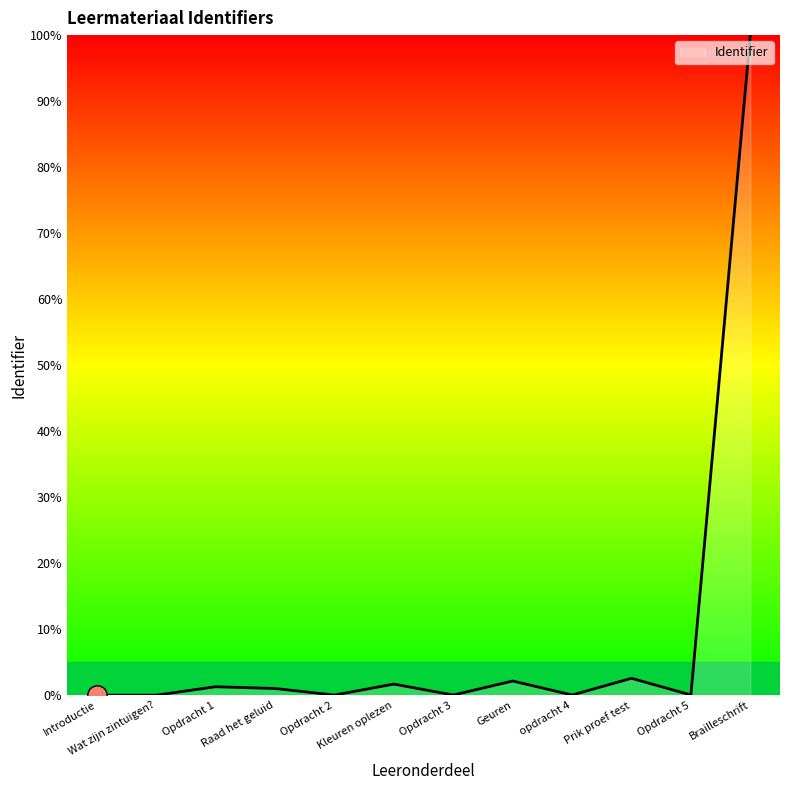

Which label corresponds to the largest value in the chart?

Brailleschrift